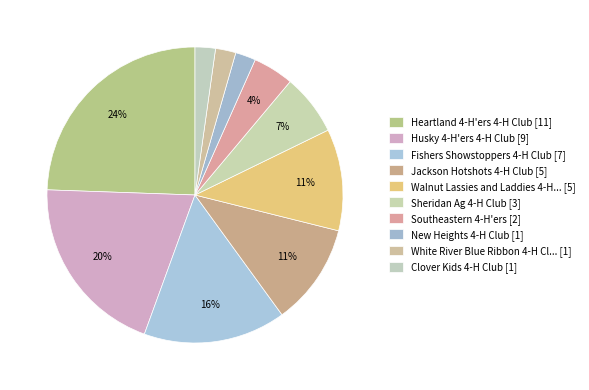

How many segments does this pie chart have?

10